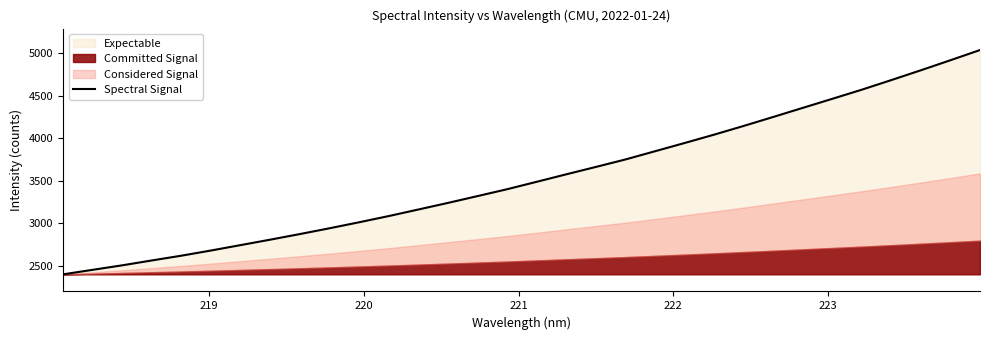

What is the lowest value of the Spectral Signal series?

2401.3